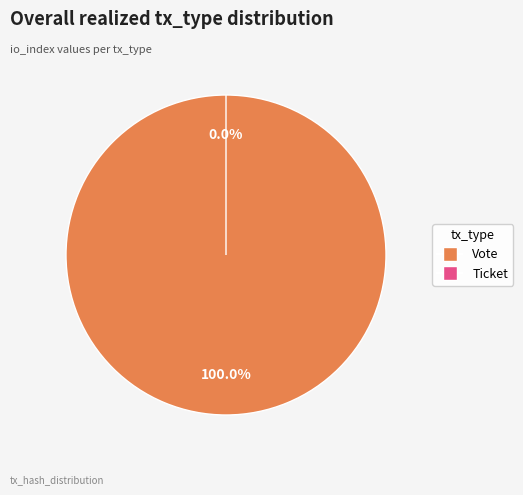

Rank the categories by value from lowest to highest.

Ticket, Vote